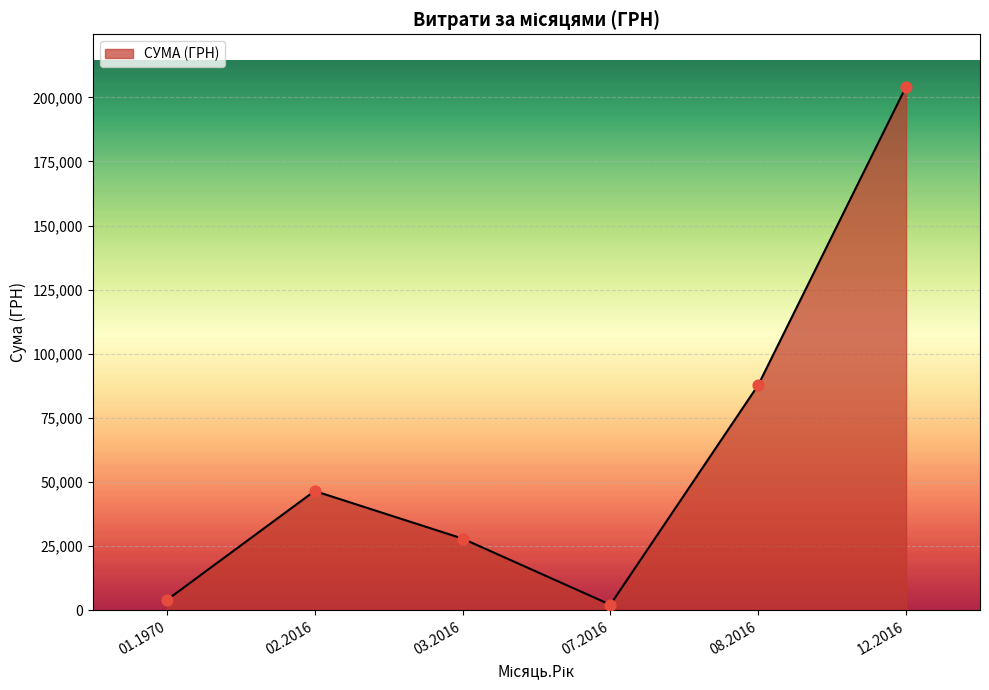

What is the ratio of the value at 03.2016 to the value at 08.2016?

0.3